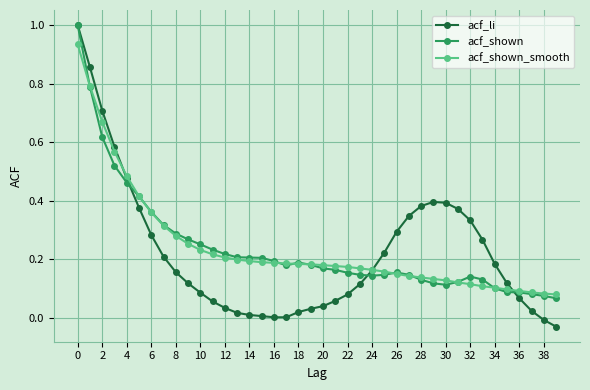

True or false: acf_shown has more than 0 points higher than both neighbors.

True